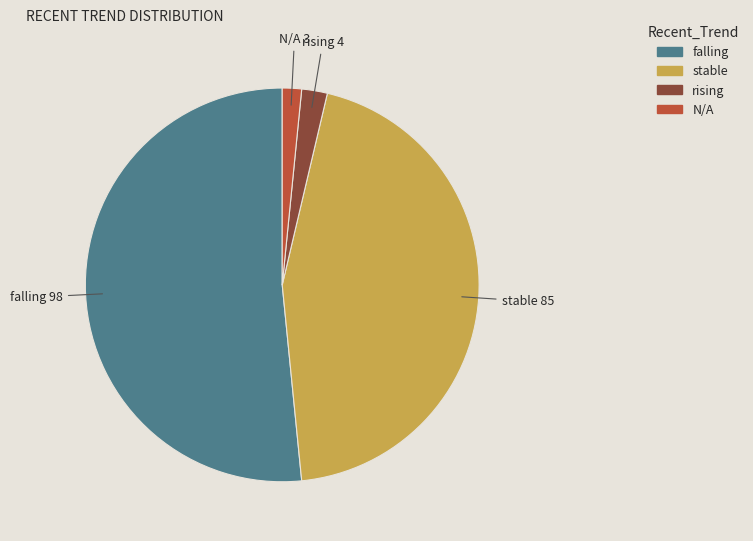

Rank the categories by value from highest to lowest.

falling, stable, rising, N/A